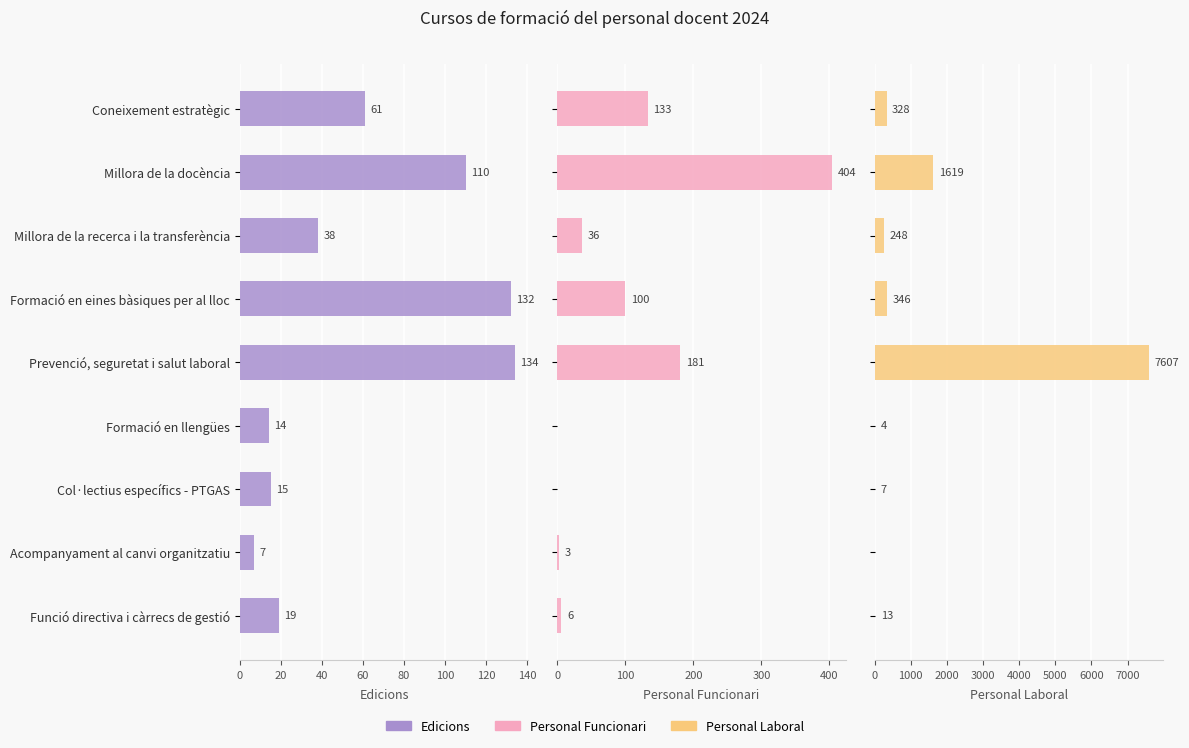

Rank the series by their maximum value, from lowest to highest.

Edicions, Personal Funcionari, Personal Laboral